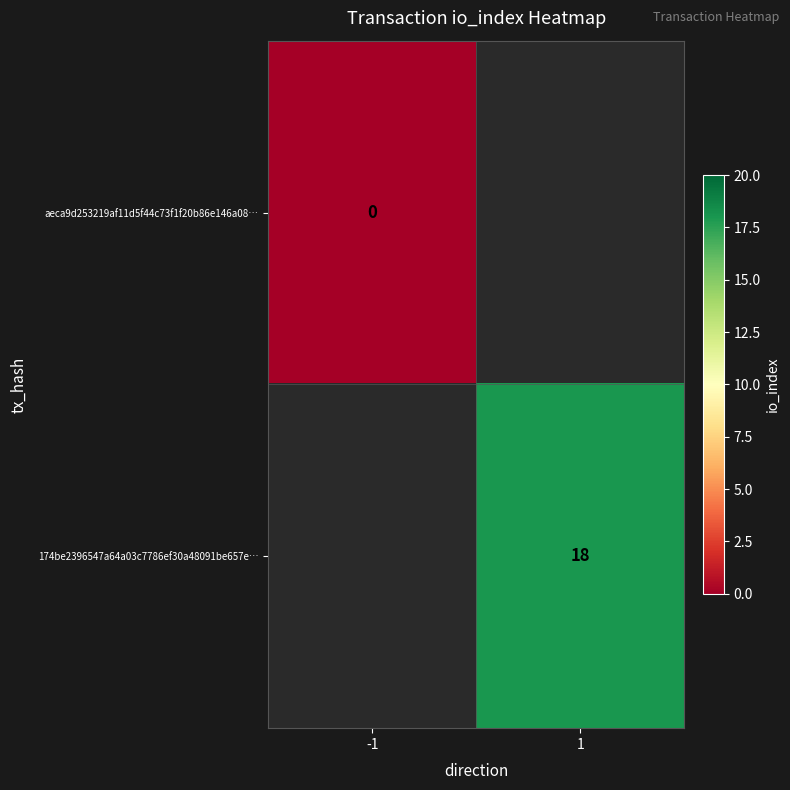

How many data points does each series have?

2